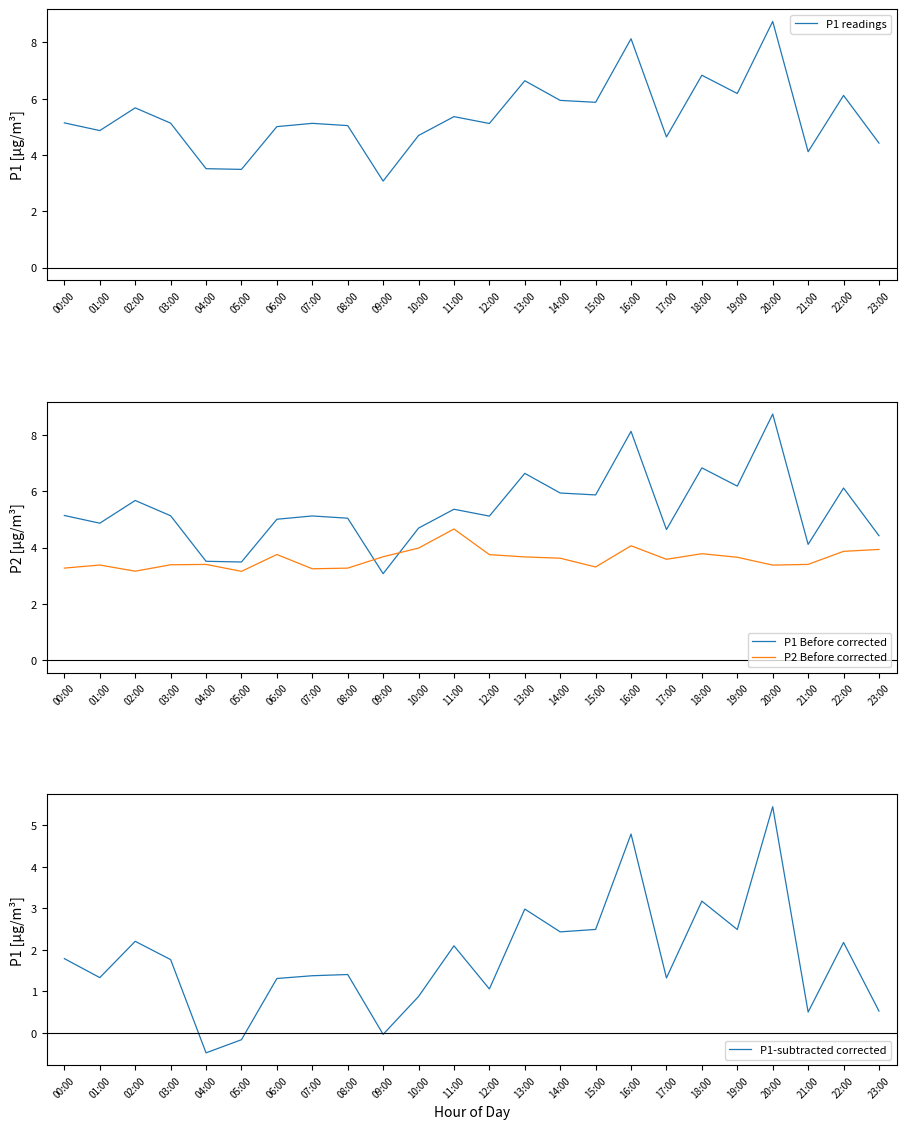

Where is the first local minimum for P1-subtracted corrected?

01:00